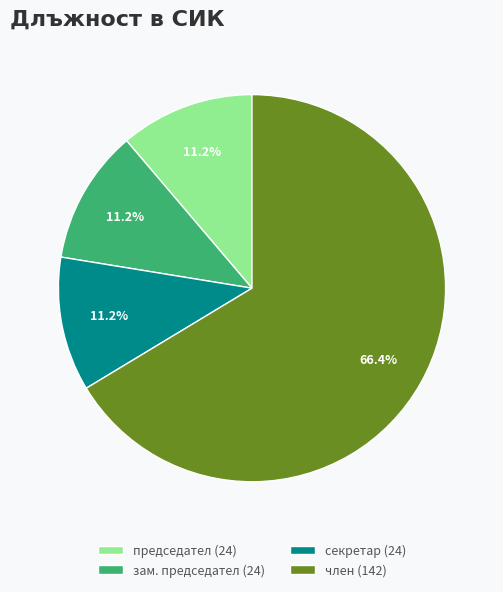

To the nearest percent, what is the difference between the largest and smallest slice percentages?

55%